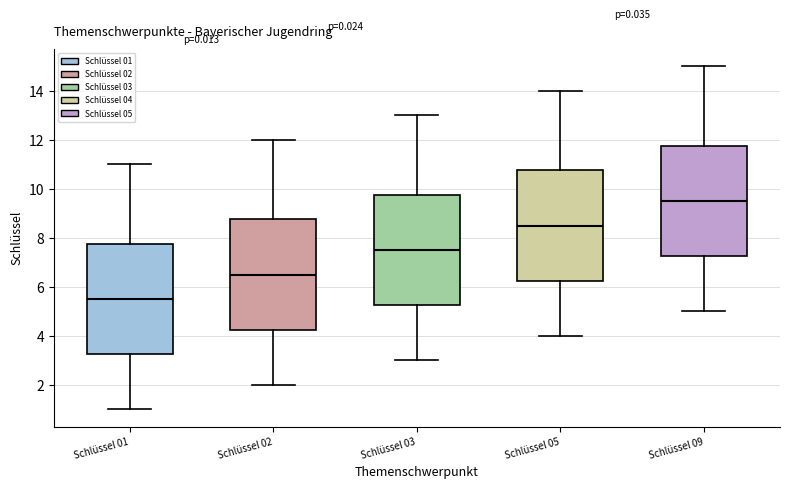

Which box's median line is the highest?

Schlüssel 09